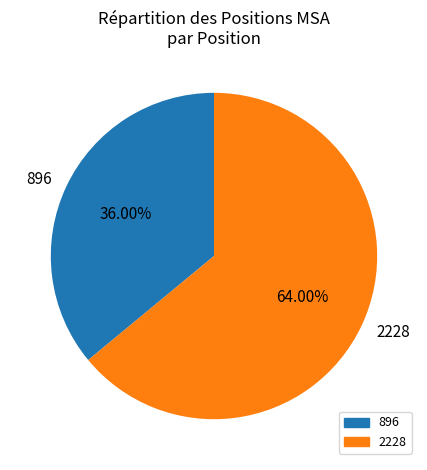

To the nearest percent, what is the average slice percentage?

50%